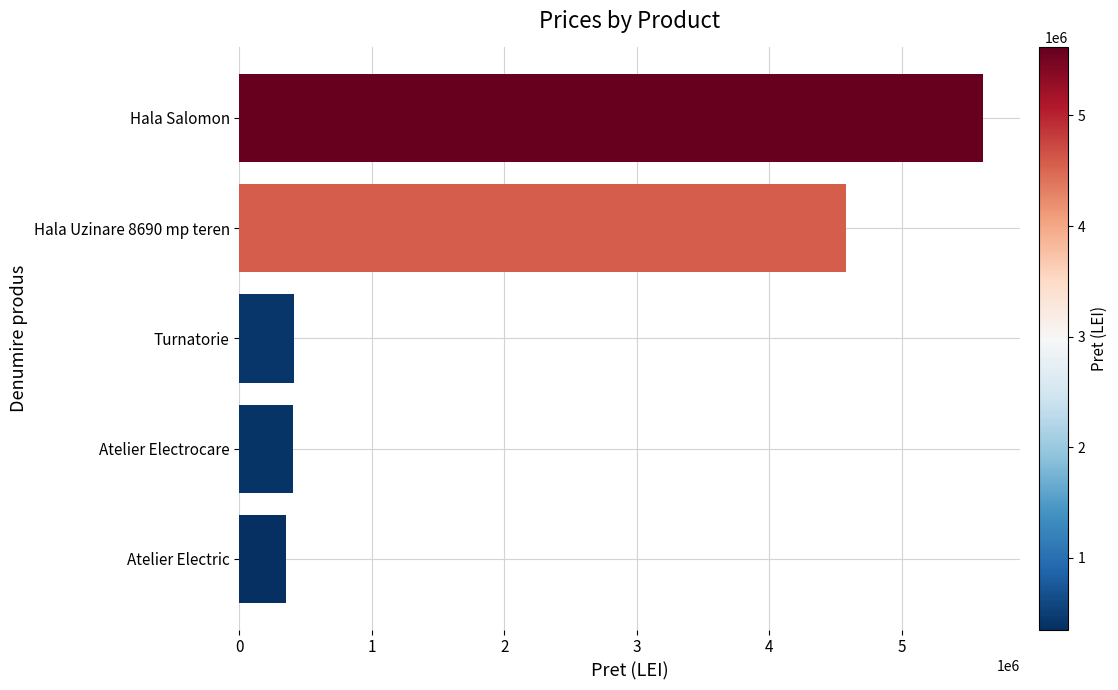

Is it true that the value at Hala Salomon is 9562808?

False